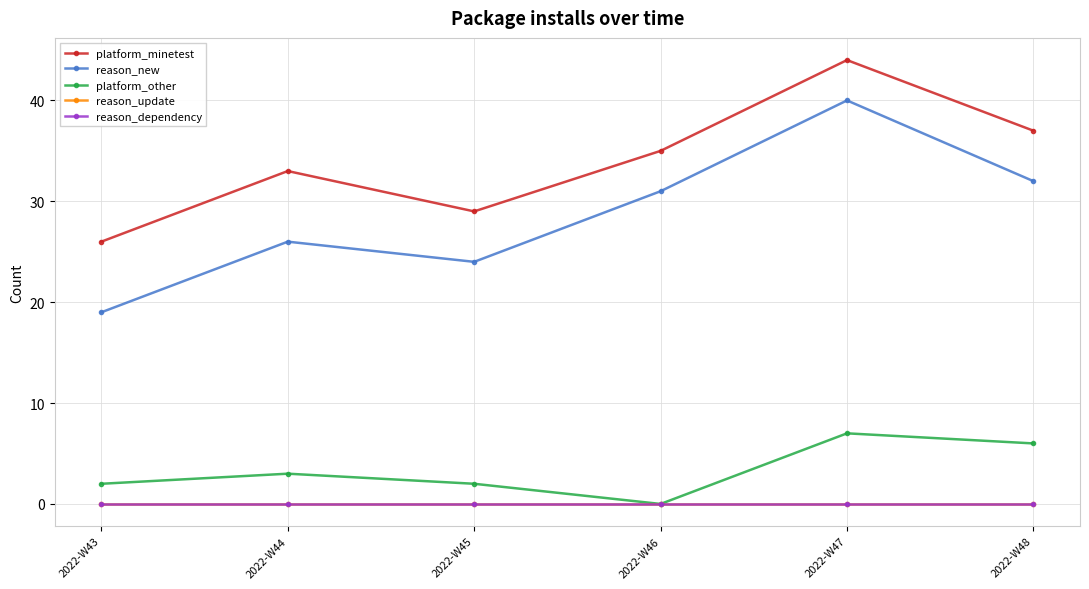

Which has a higher value, 2022-W45 or 2022-W47?

2022-W47